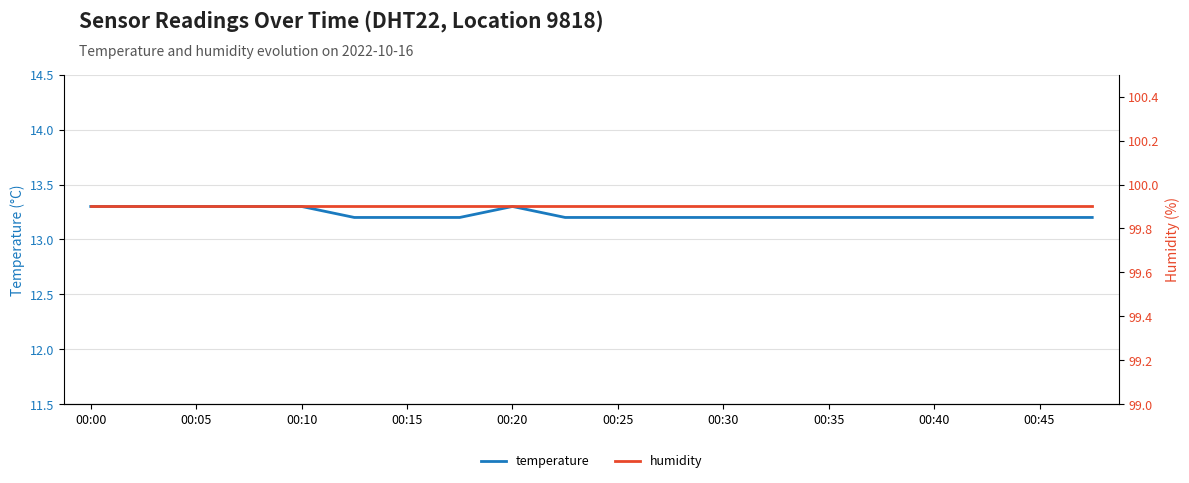

What is the value of the temperature point at the 16th from the left?

13.2